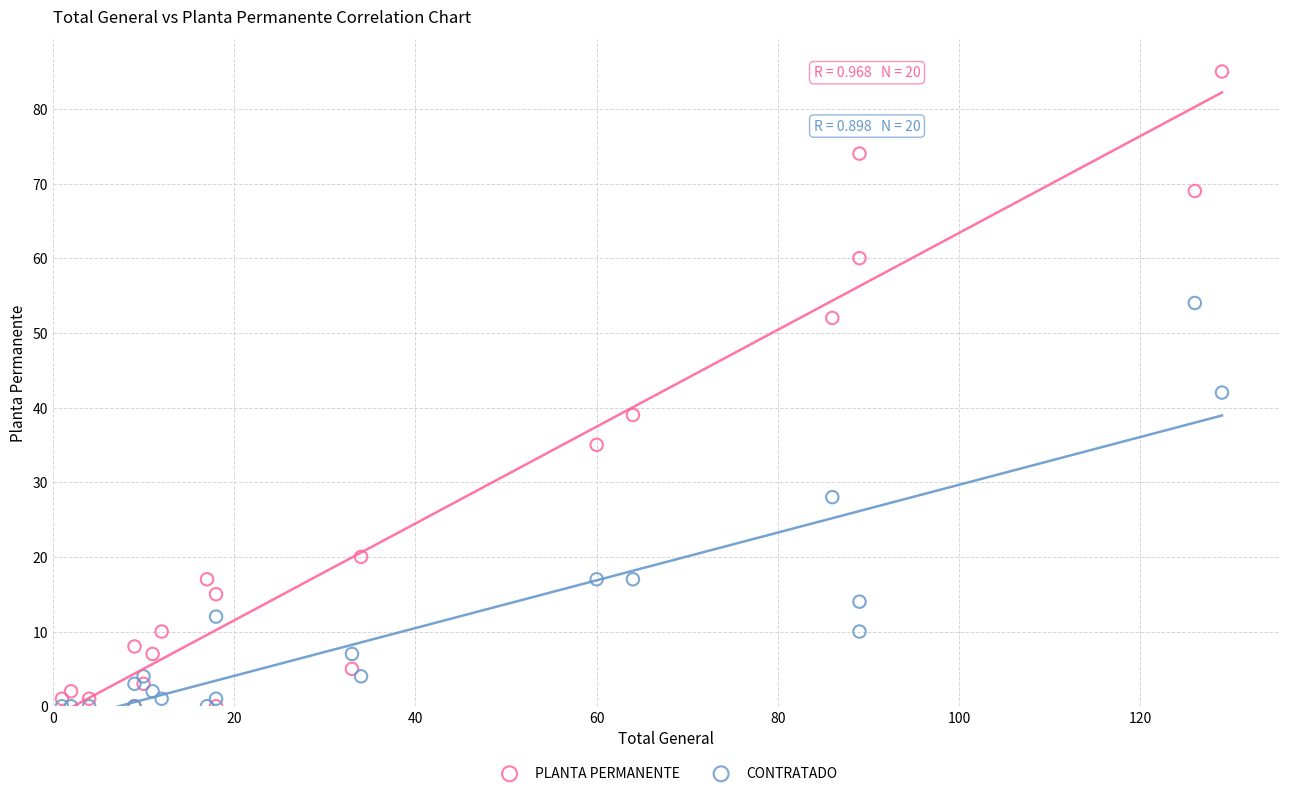

In the CONTRATADO series, what Y value is closest to 27?

28